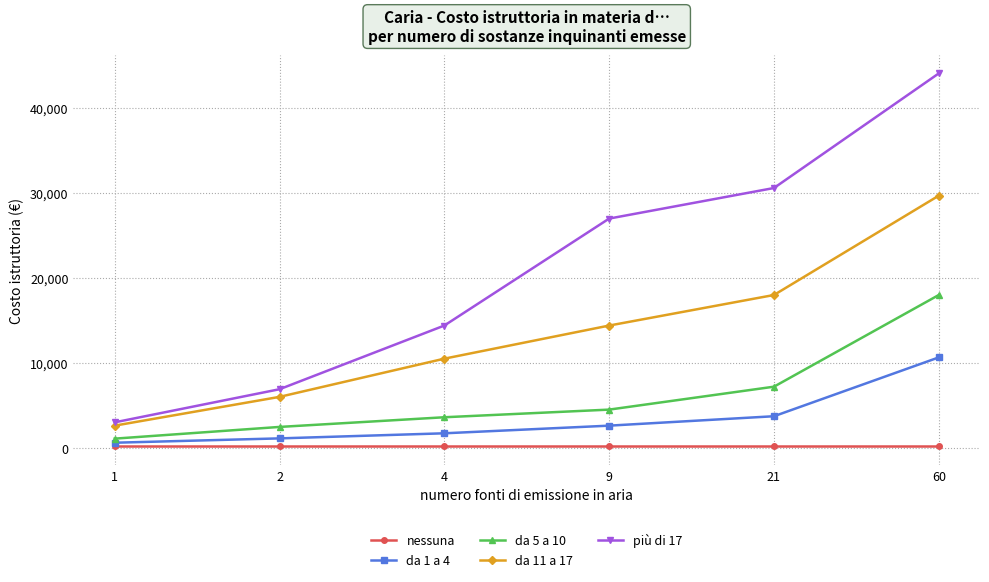

Which series has the widest spread of values?

più di 17